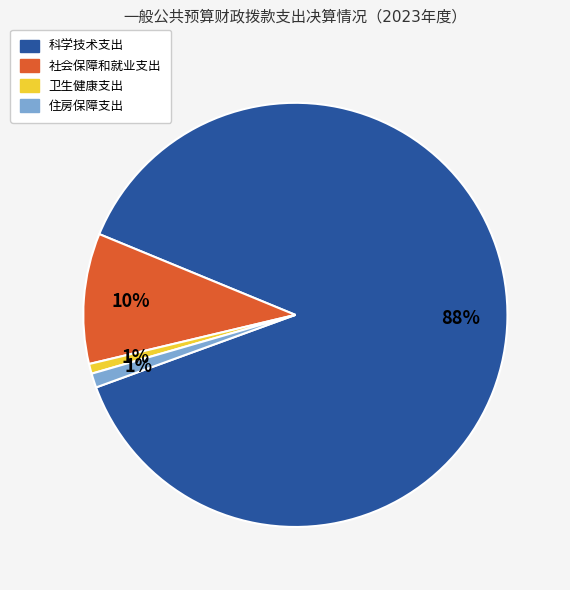

Is there a majority slice in this chart?

Yes